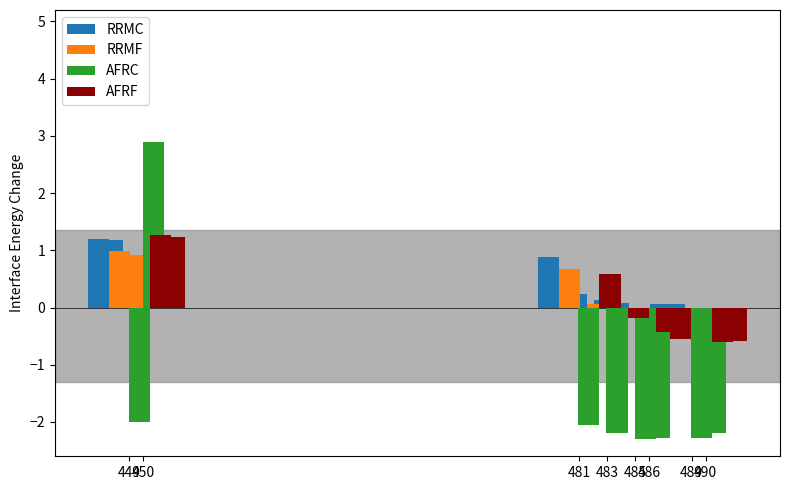

What is the value of the AFRF bar at the 1st from the left?

1.3